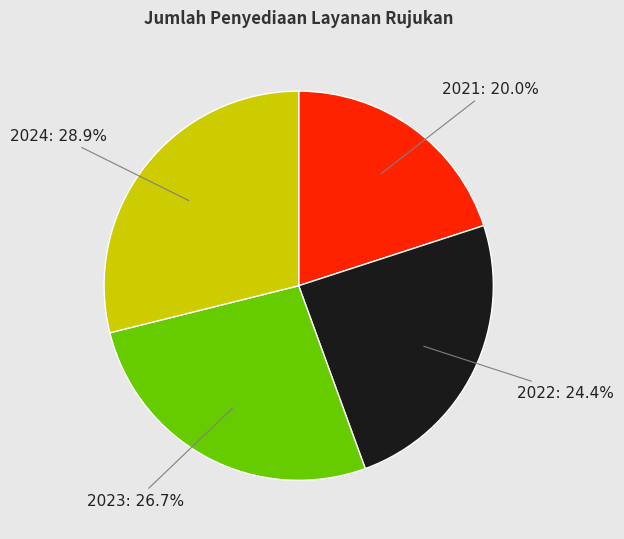

Is there any slice that represents more than half of the pie?

No